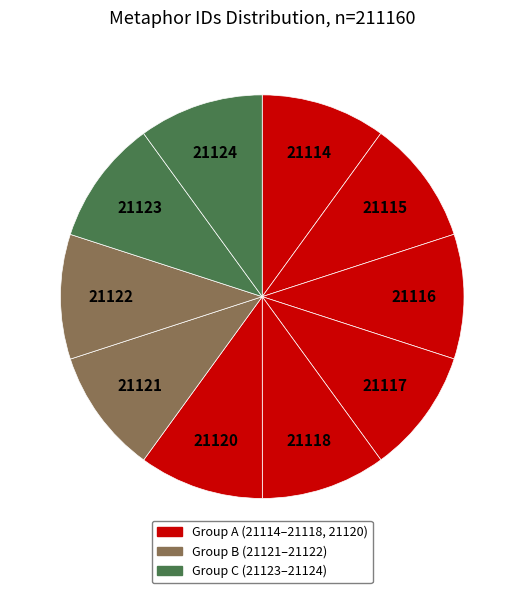

How many slices are in this pie chart?

10